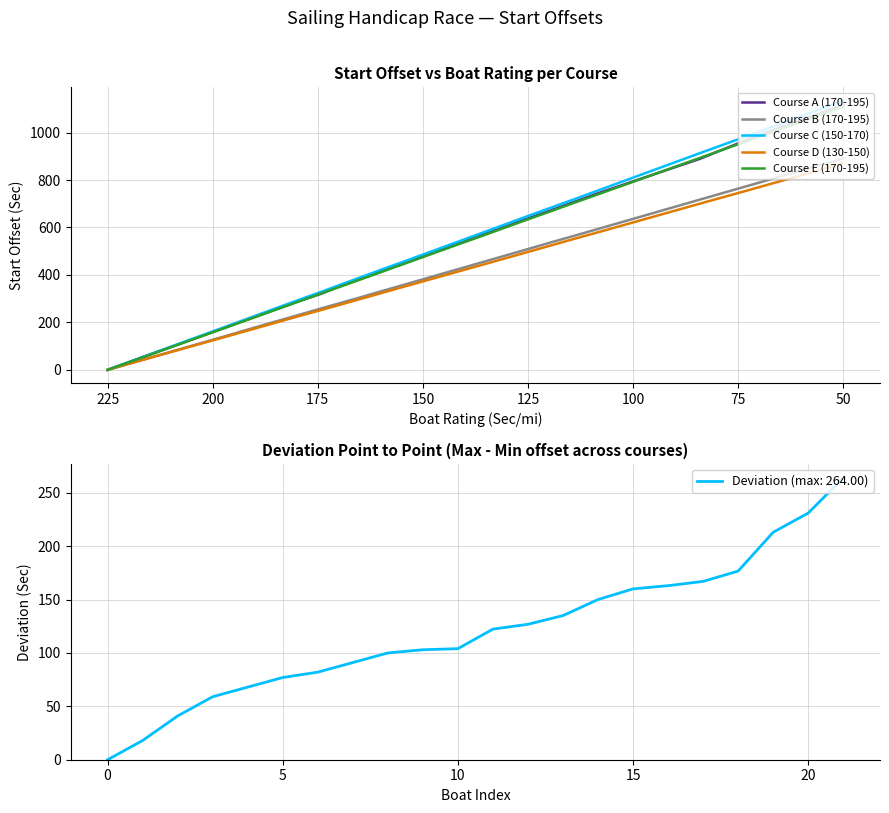

The value of Deviation (max: 264.00) at 5 is 77.0. True or false?

True